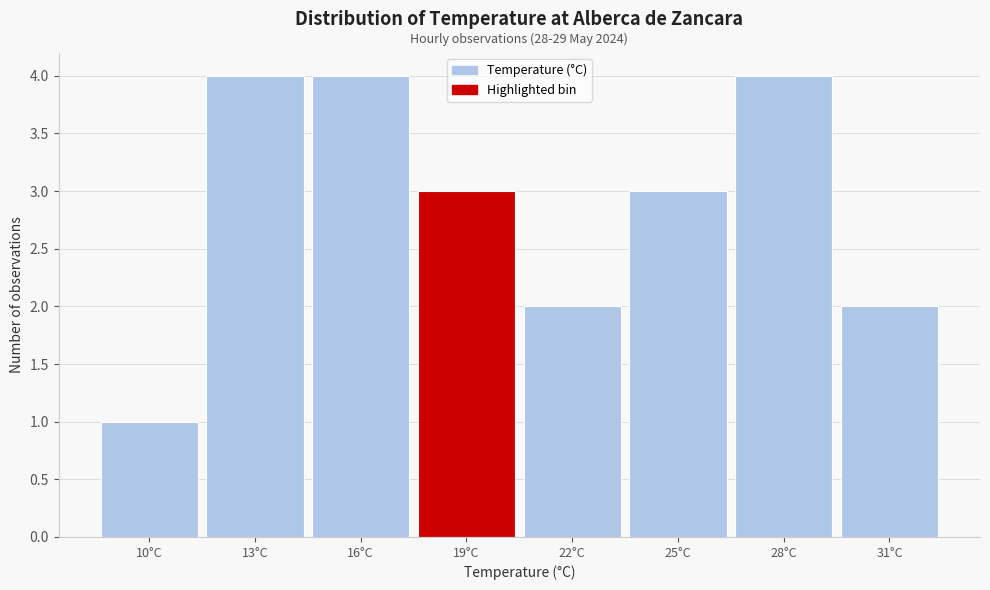

Reading left to right, extract all data points from this chart.

10°C=1	13°C=4	16°C=4	19°C=3	22°C=2	25°C=3	28°C=4	31°C=2